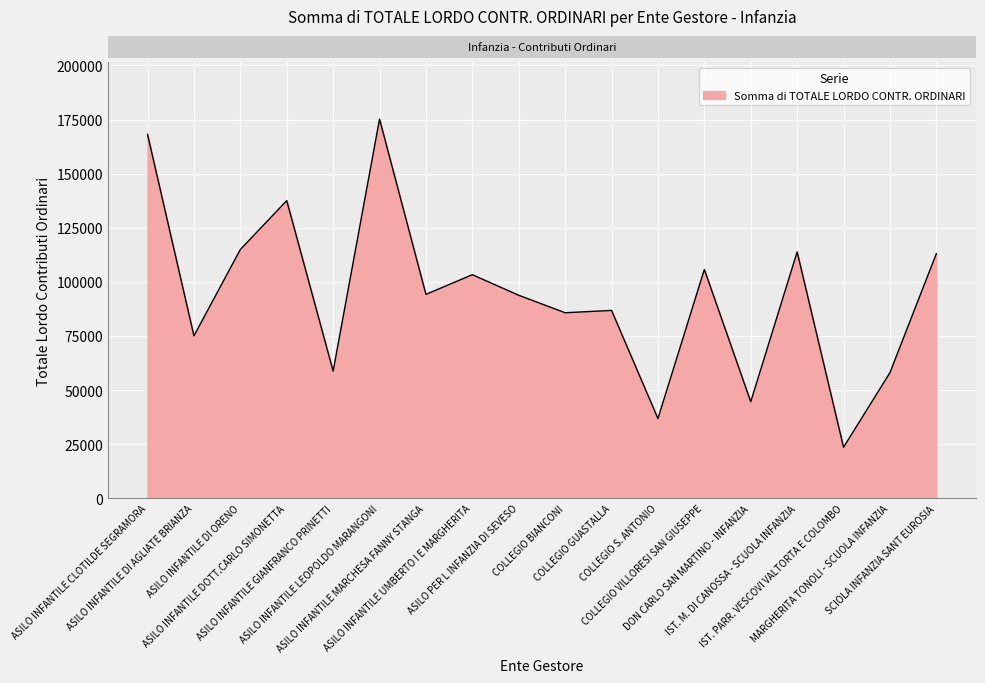

What is the minimum value shown in the chart?

23632.9